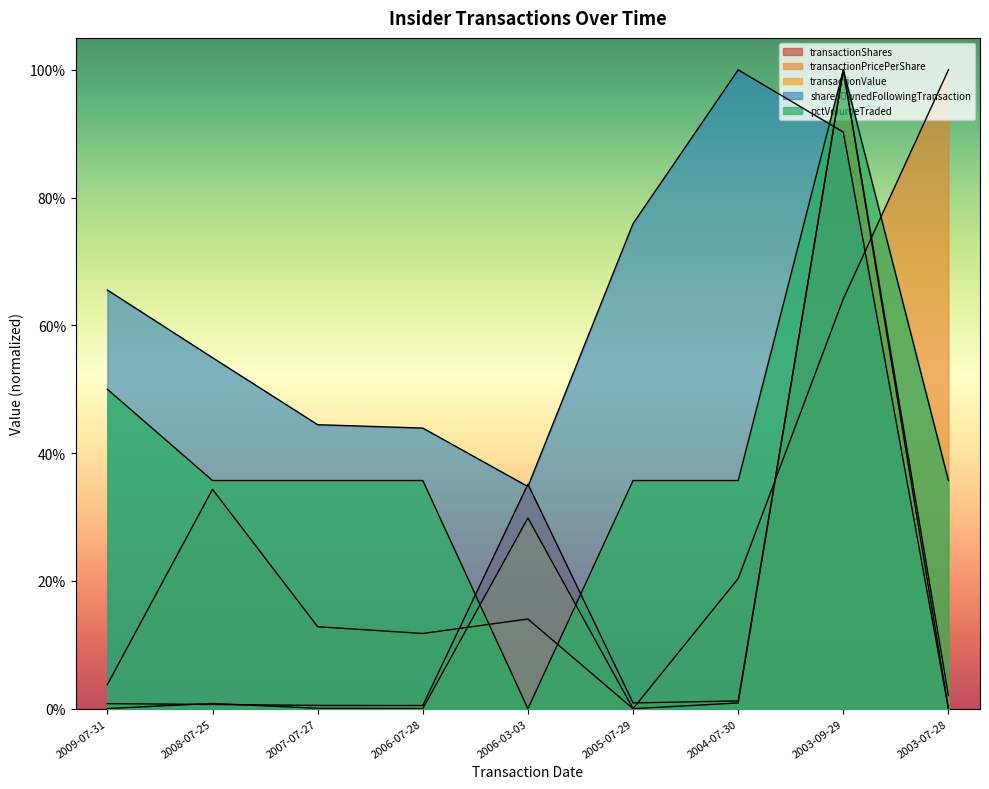

Reading left to right, extract all data points from this chart.

transactionShares: 2009-07-31=0.0	2008-07-25=0.0	2007-07-27=0.0	2006-07-28=0.0	2006-03-03=0.4	2005-07-29=0.0	2004-07-30=0.0	2003-09-29=1.0	2003-07-28=0.0
transactionPricePerShare: 2009-07-31=0.0	2008-07-25=0.3	2007-07-27=0.1	2006-07-28=0.1	2006-03-03=0.1	2005-07-29=0.0	2004-07-30=0.2	2003-09-29=0.6	2003-07-28=1.0
transactionValue: 2009-07-31=0.0	2008-07-25=0.0	2007-07-27=0.0	2006-07-28=0.0	2006-03-03=0.3	2005-07-29=0.0	2004-07-30=0.0	2003-09-29=1.0	2003-07-28=0.0
sharesOwnedFollowingTransaction: 2009-07-31=0.7	2008-07-25=0.5	2007-07-27=0.4	2006-07-28=0.4	2006-03-03=0.3	2005-07-29=0.8	2004-07-30=1.0	2003-09-29=0.9	2003-07-28=0.0
pctVolumeTraded: 2009-07-31=0.5	2008-07-25=0.4	2007-07-27=0.4	2006-07-28=0.4	2006-03-03=0.0	2005-07-29=0.4	2004-07-30=0.4	2003-09-29=1.0	2003-07-28=0.4